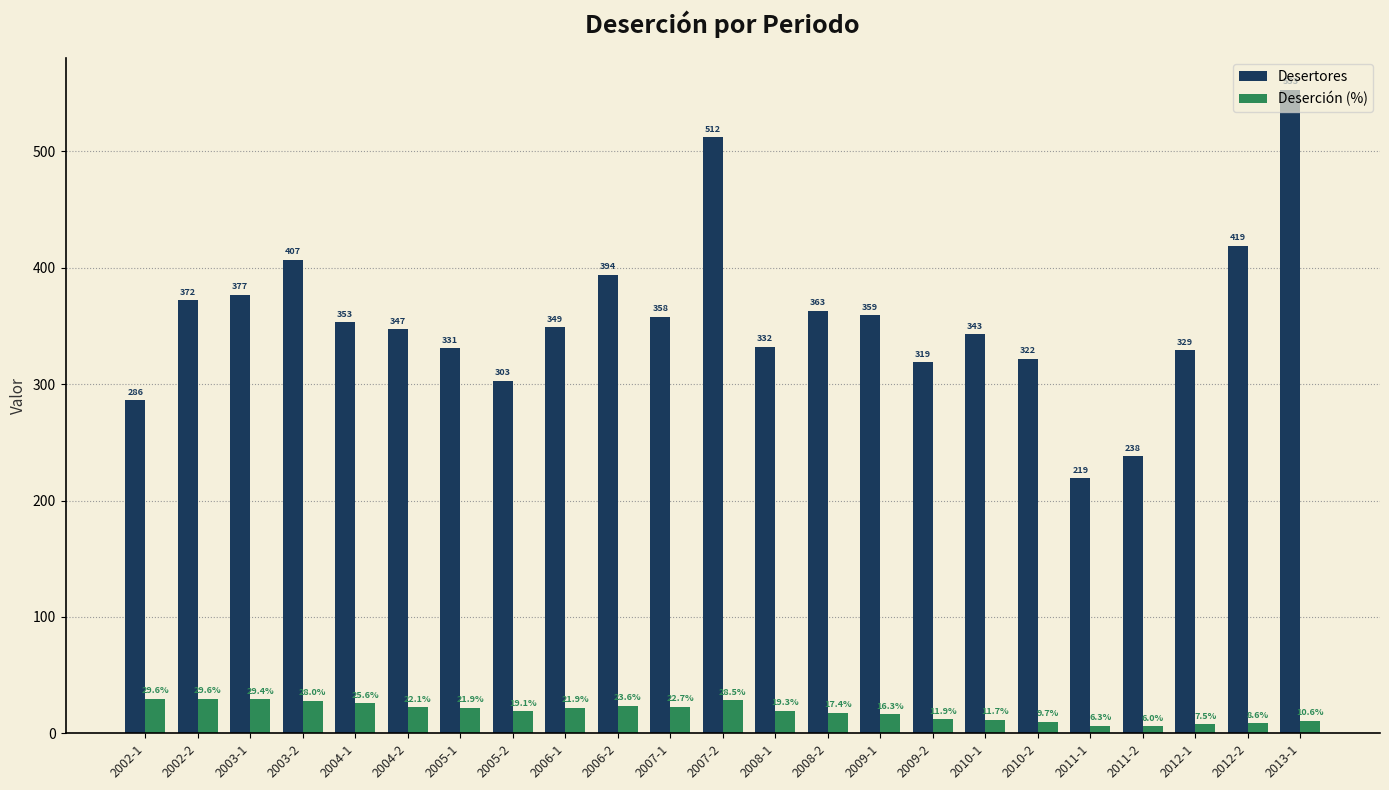

At how many categories does at least one series exceed 39?

23